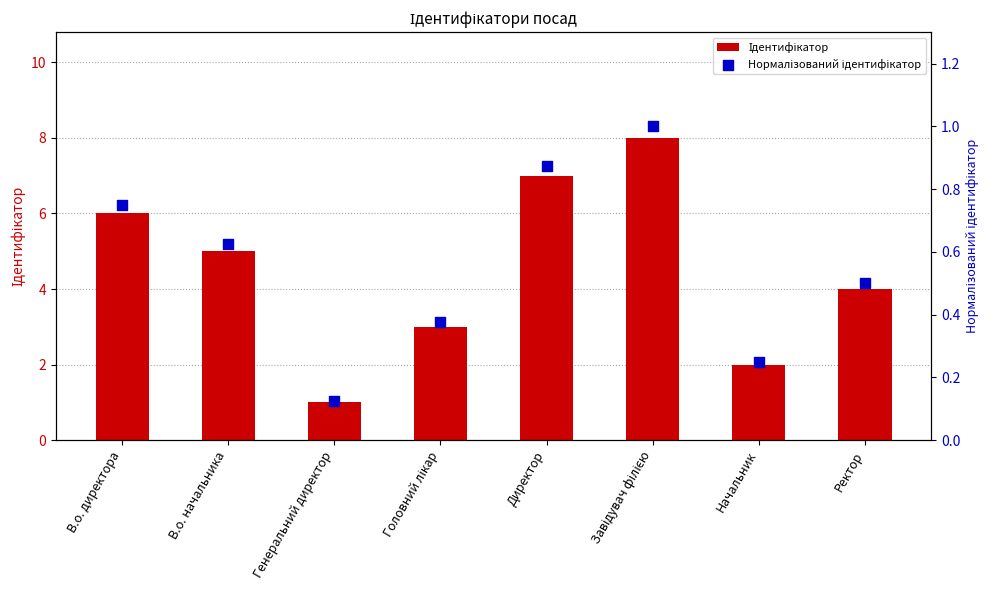

Which series contains the lowest Y value?

Нормалізований ідентифікатор